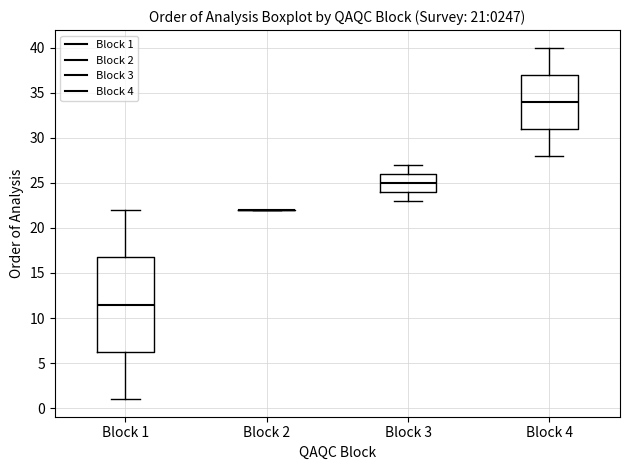

Which box is the tallest, from its lower edge to its upper edge?

Block 1